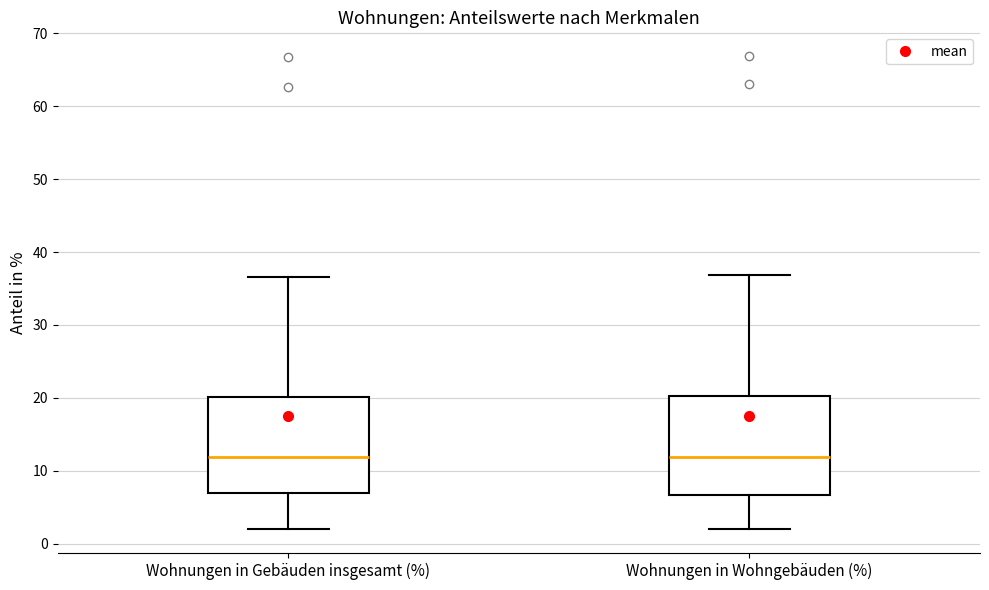

Where does the median line of the box for Wohnungen in Gebäuden insgesamt (%) sit on the y-axis? The values are not printed on the chart, so give them approximately, as read against the axis.

12